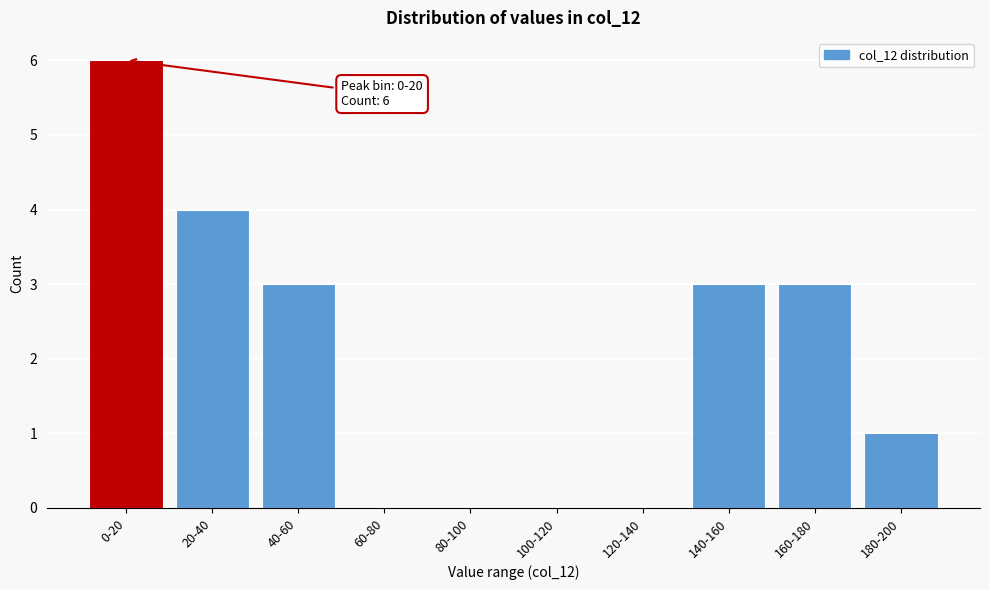

Reading left to right, transcribe all the data shown in this chart.

0-20=6	20-40=4	40-60=3	60-80=0	80-100=0	100-120=0	120-140=0	140-160=3	160-180=3	180-200=1